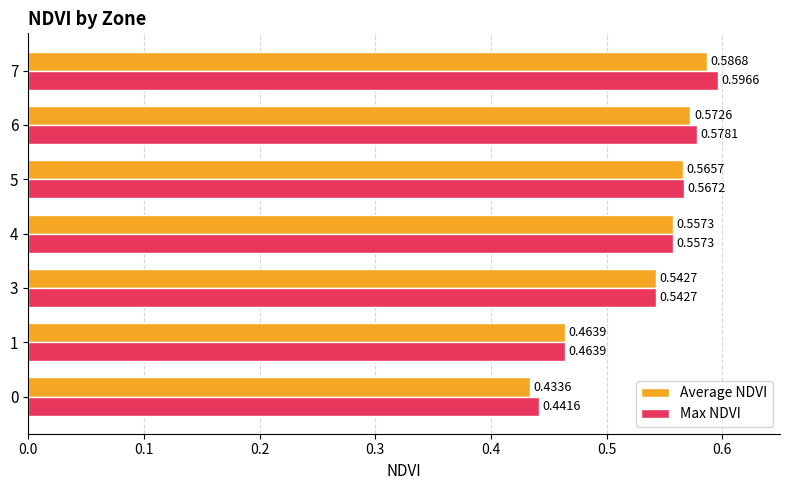

At which category is the sum across all series the highest?

7